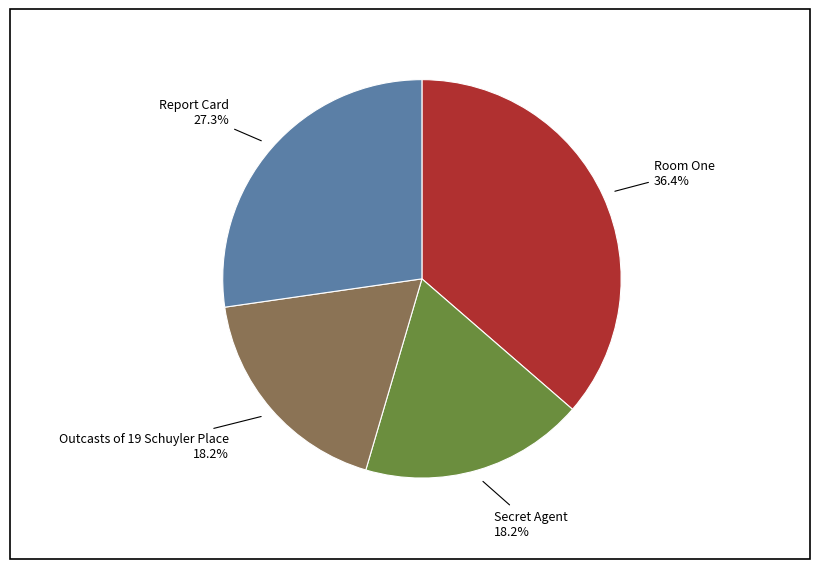

To the nearest percent, what is the difference between the Report Card and Room One slice percentages?

9%